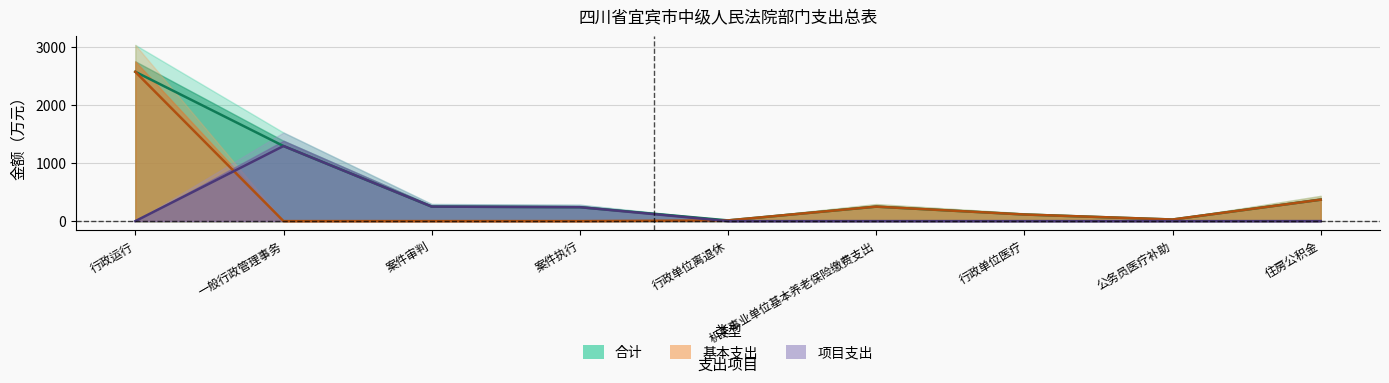

True or false: 基本支出 and 合计 intersect in this chart.

False